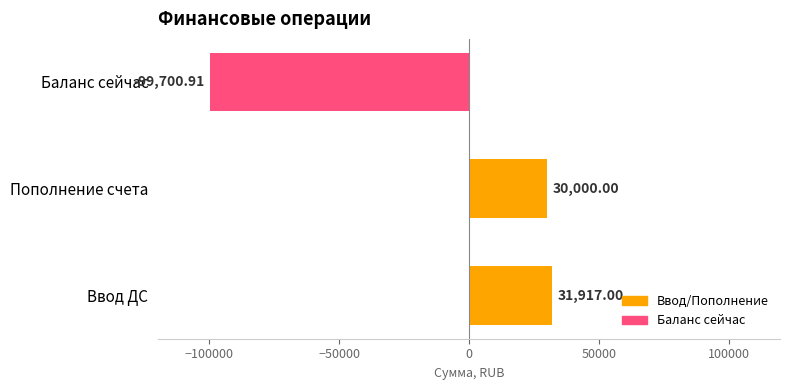

Which label corresponds to the largest value in the chart?

Ввод ДС